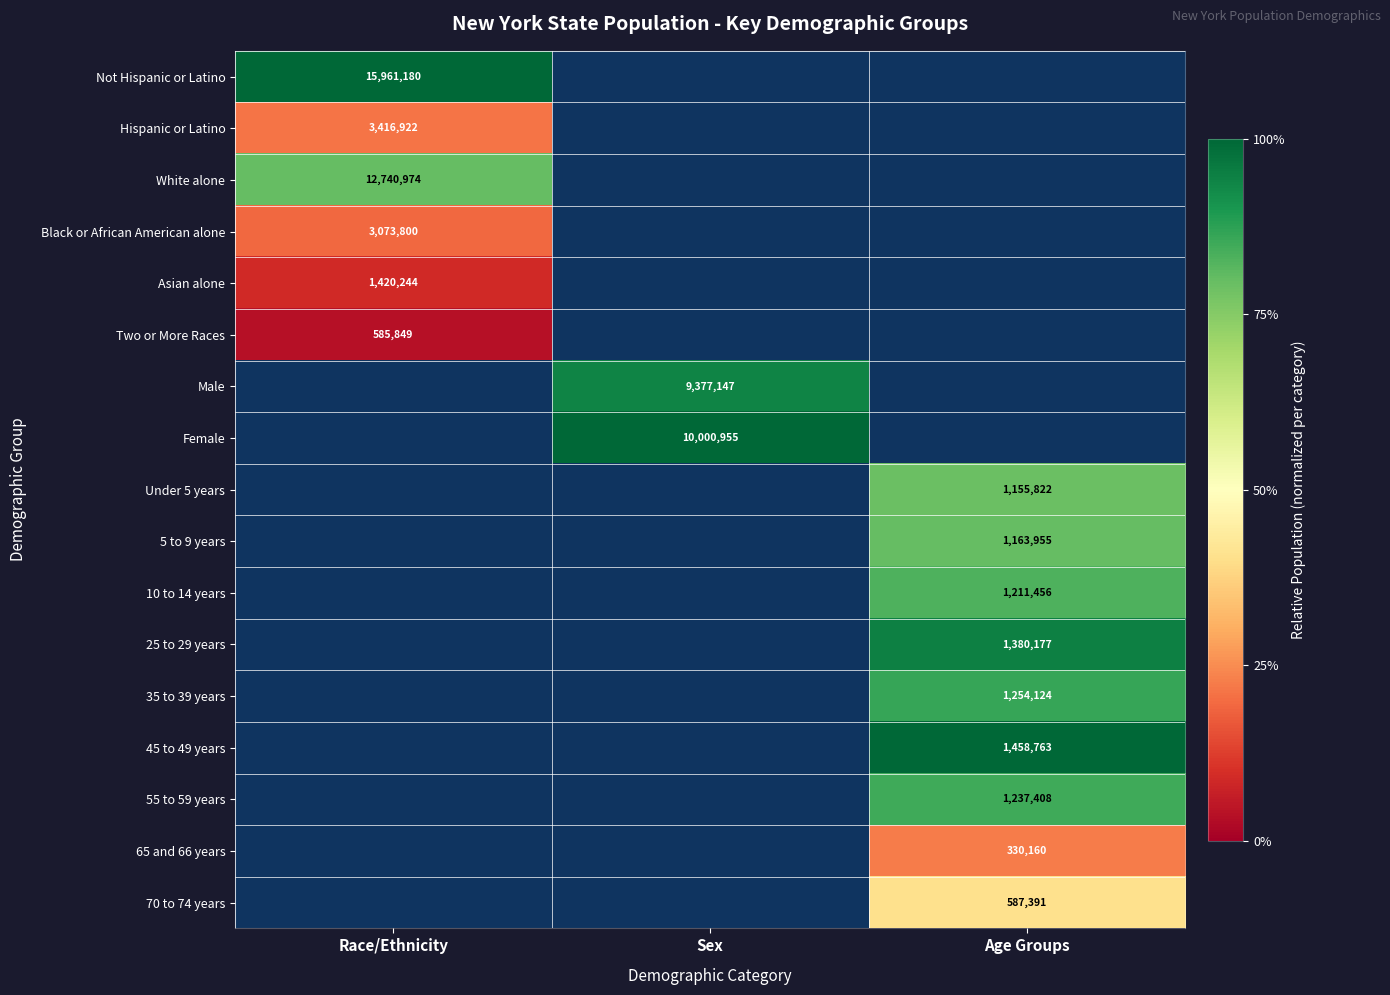

The Two or More Races series shows 0.1 at Race/Ethnicity. True or false?

False